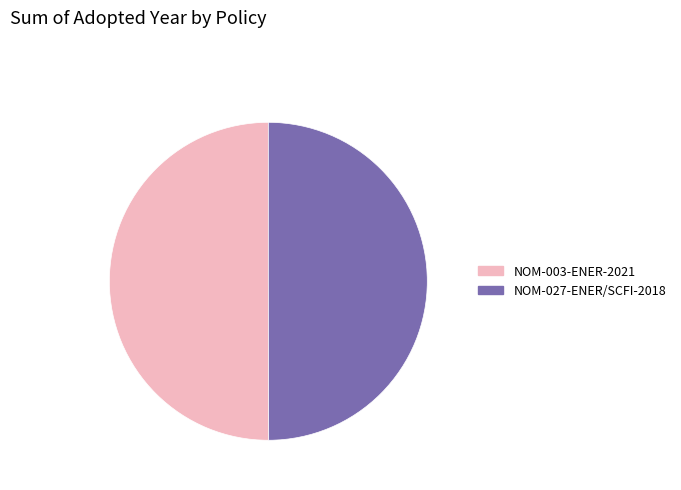

What is the ratio of the value at NOM-027-ENER/SCFI-2018 to the value at NOM-003-ENER-2021?

1.0